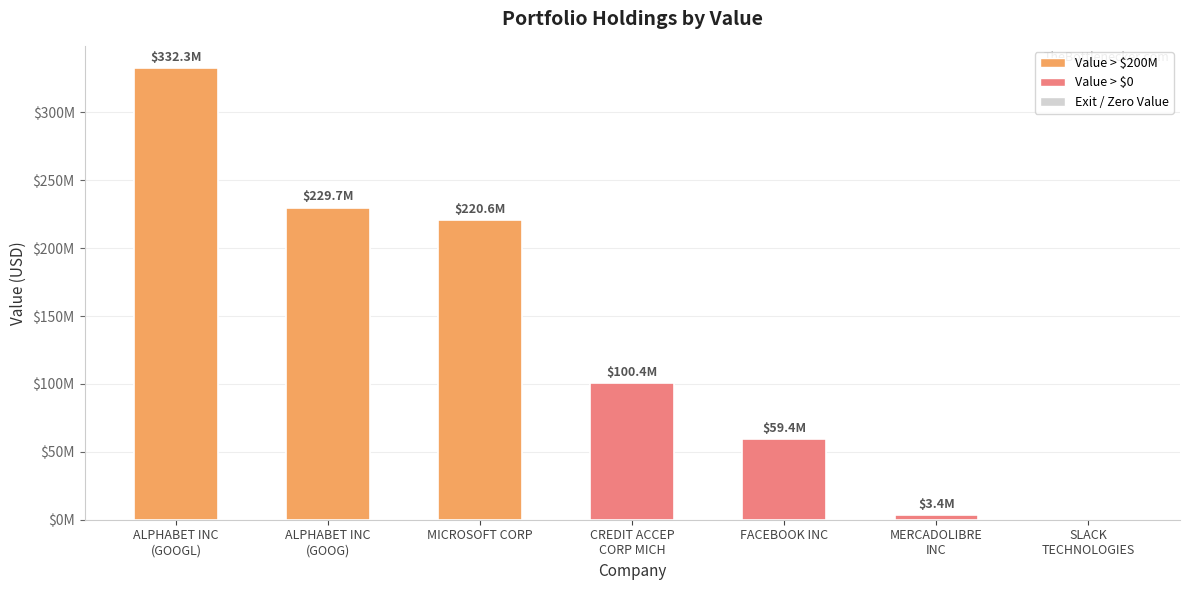

What is the difference between the maximum and minimum values?

332337000